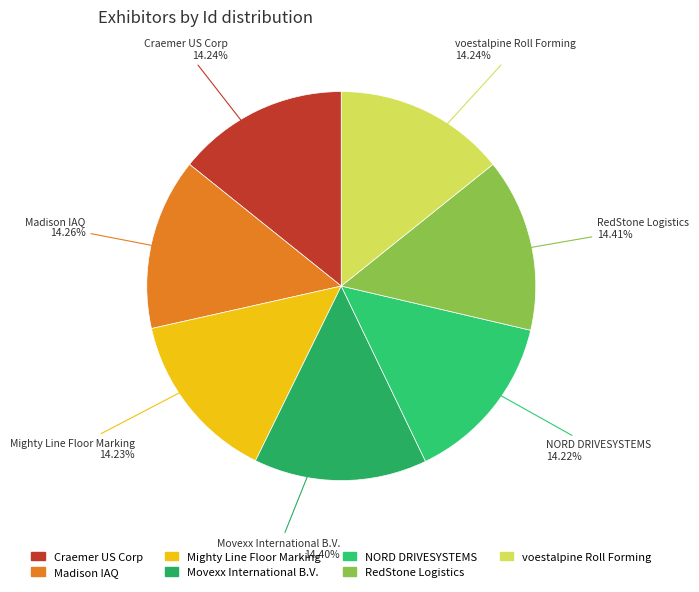

Combined, do Craemer US Corp and RedStone Logistics account for over 50%?

No